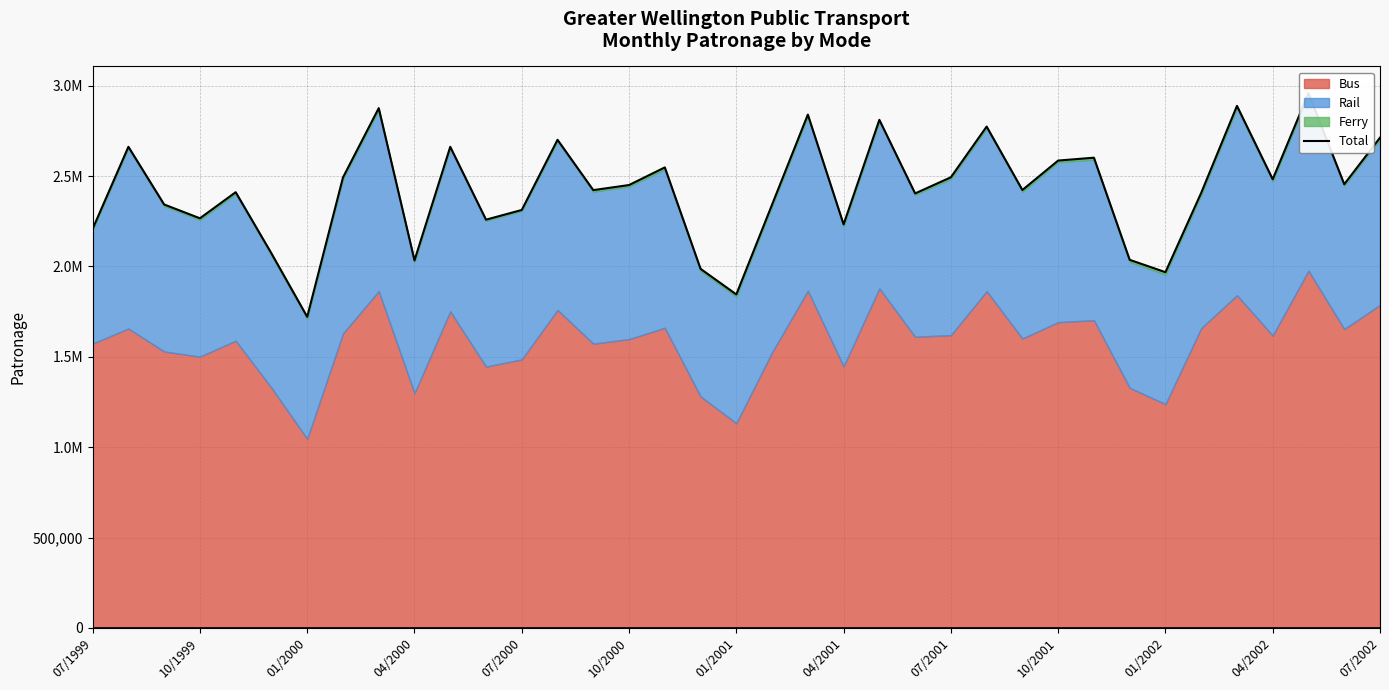

How many data points are less than 2423142?

18